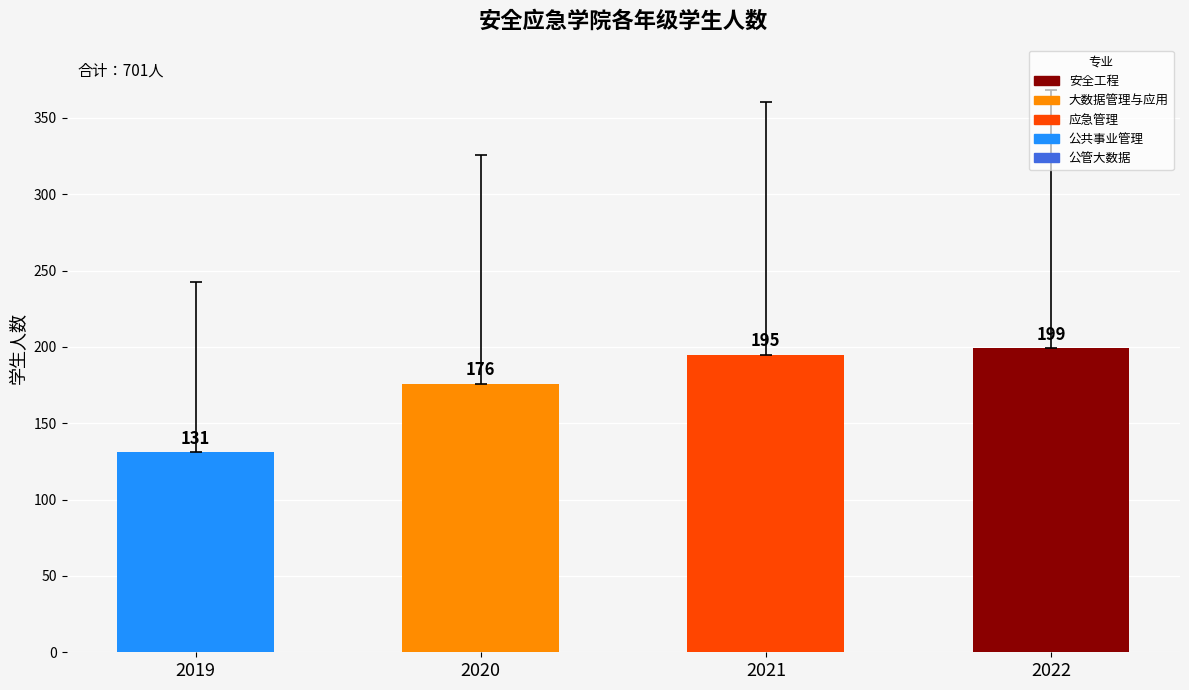

Which label corresponds to the largest value in the chart?

2022